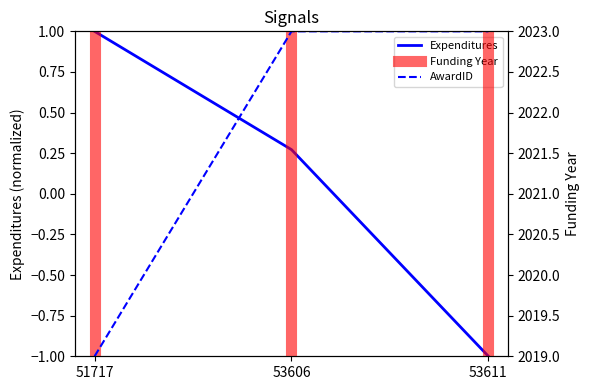

What is the maximum value shown in the chart?

2023.0